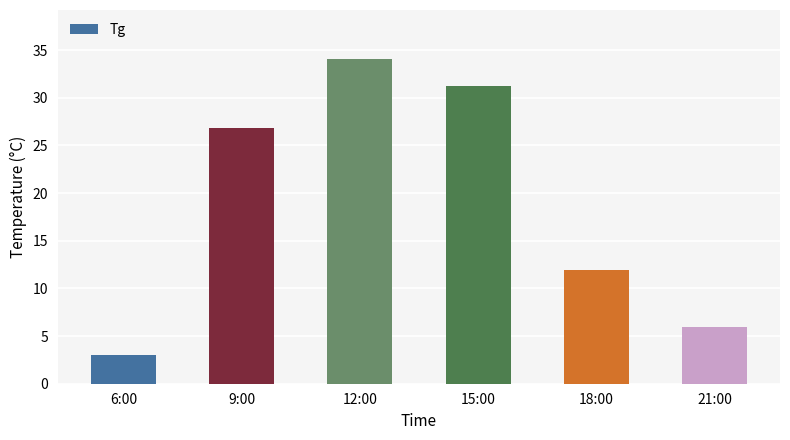

The chart shows a value of 8.3 at 21:00. True or false?

False